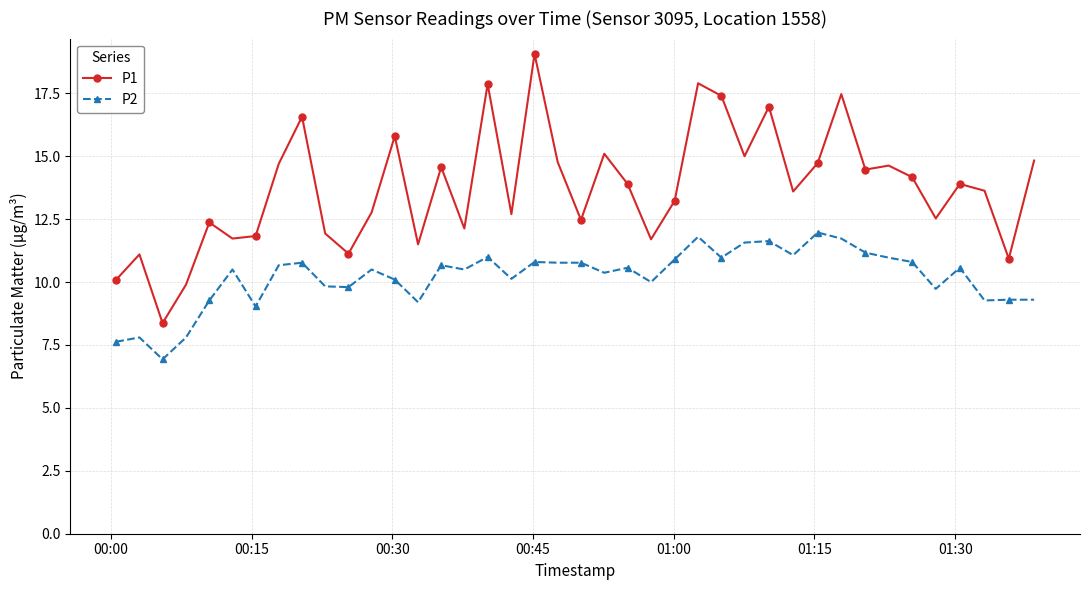

What is the difference between the maximum and minimum values in the P1 series?

10.7